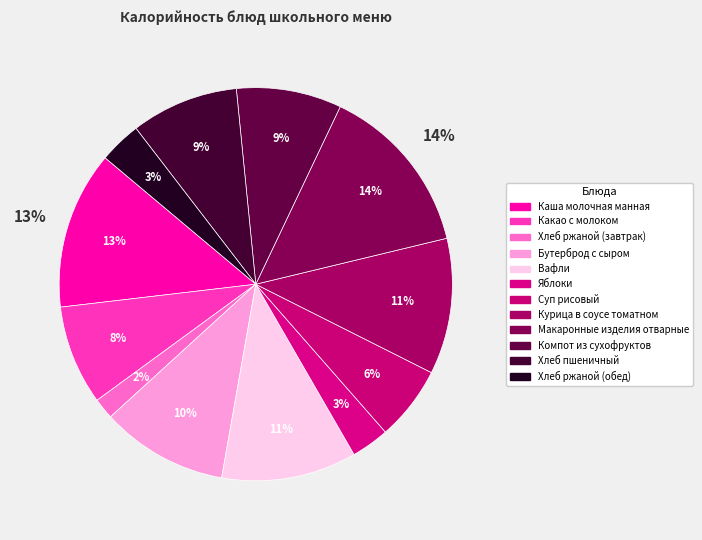

Combined, what portion of the pie is Суп рисовый and Бутерброд с сыром?

16.6%